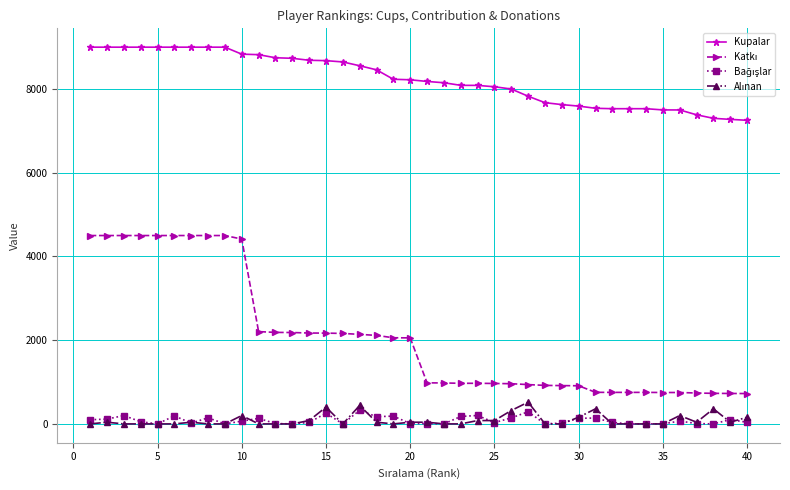

At how many categories does at least one series exceed 3293?

40